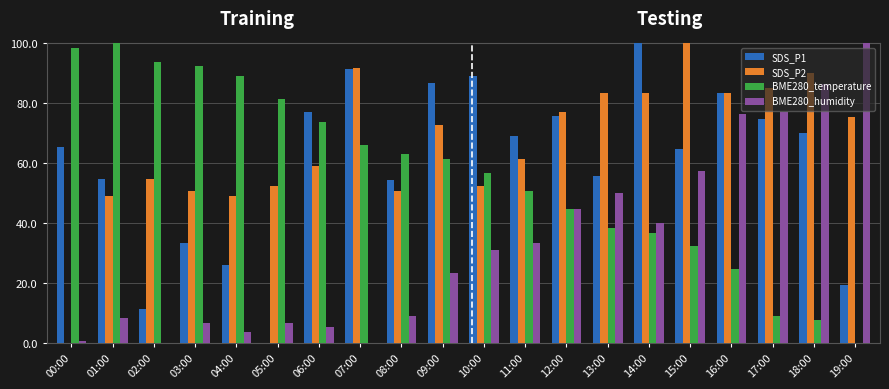

At which label does BME280_humidity first exceed 6?

01:00